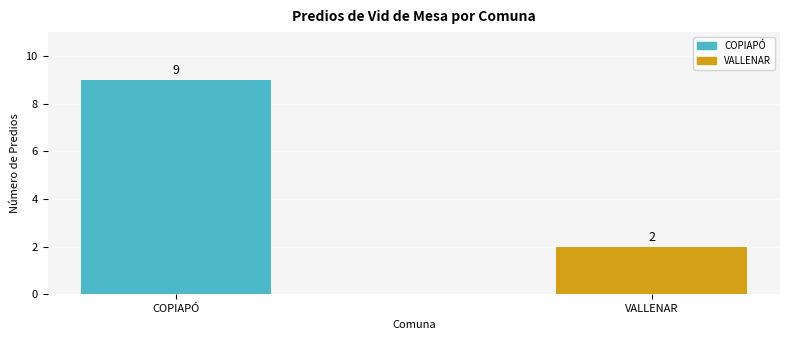

What position from the left is COPIAPÓ?

1